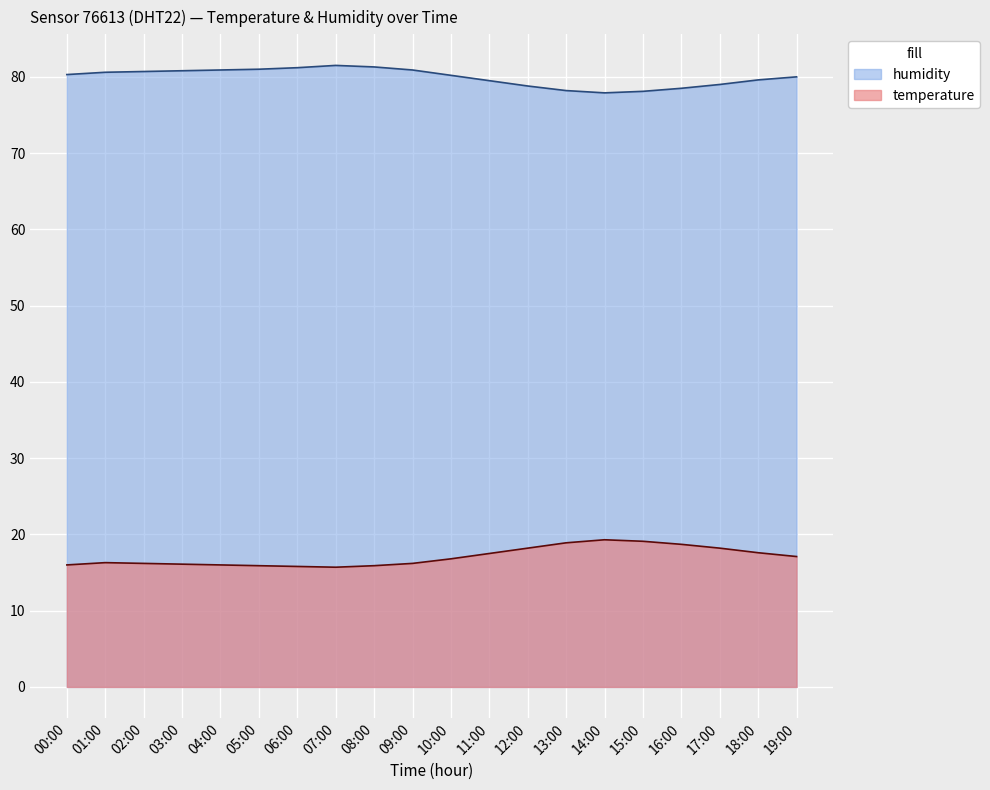

What is the total value across all series at 06:00?

97.0